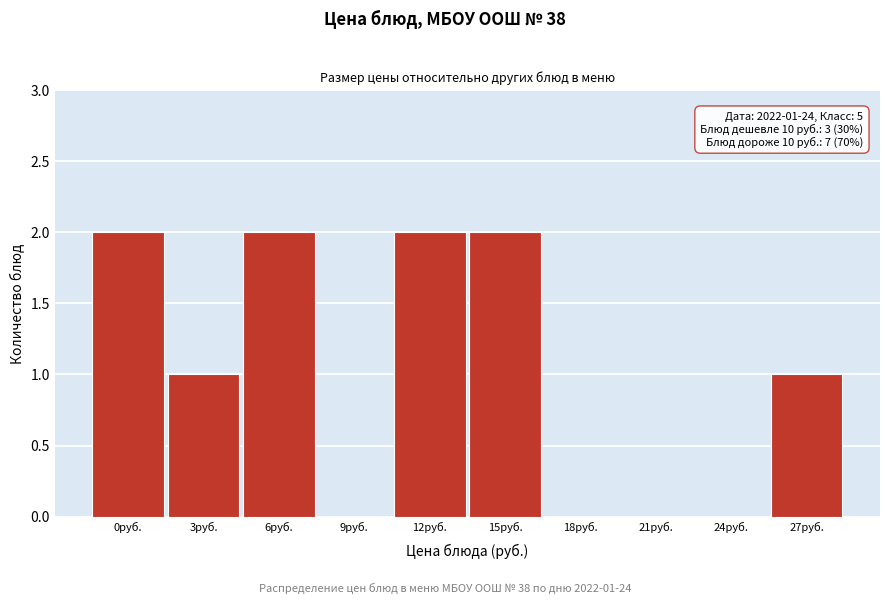

Reading right to left, extract all data points from this chart.

27руб.=1	24руб.=0	21руб.=0	18руб.=0	15руб.=2	12руб.=2	9руб.=0	6руб.=2	3руб.=1	0руб.=2